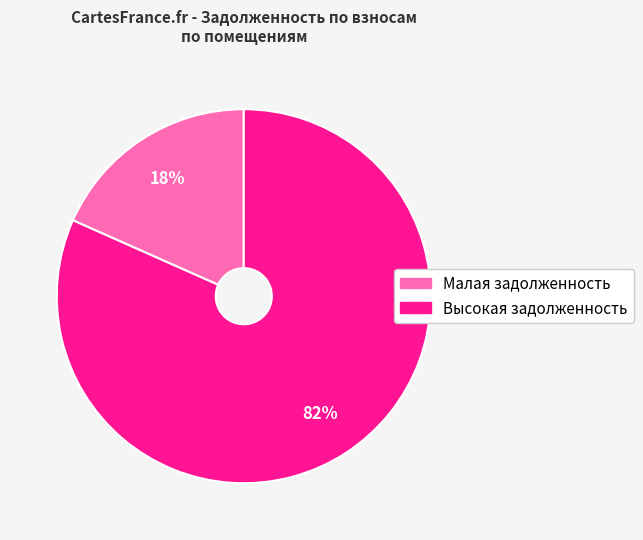

To the nearest percent, what is the average slice percentage?

50%